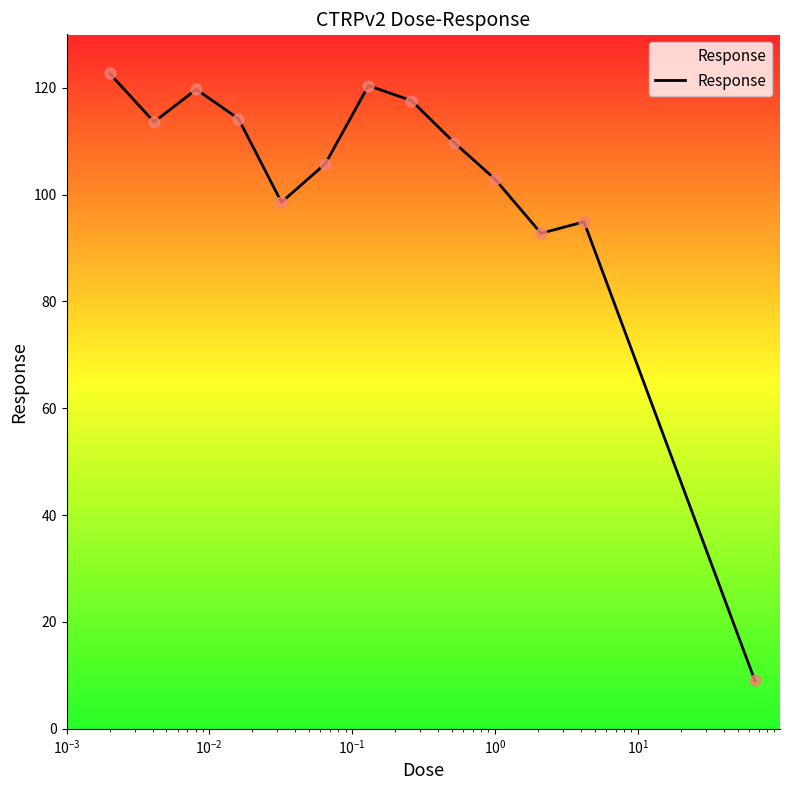

What is the difference between the maximum and minimum values?

113.7